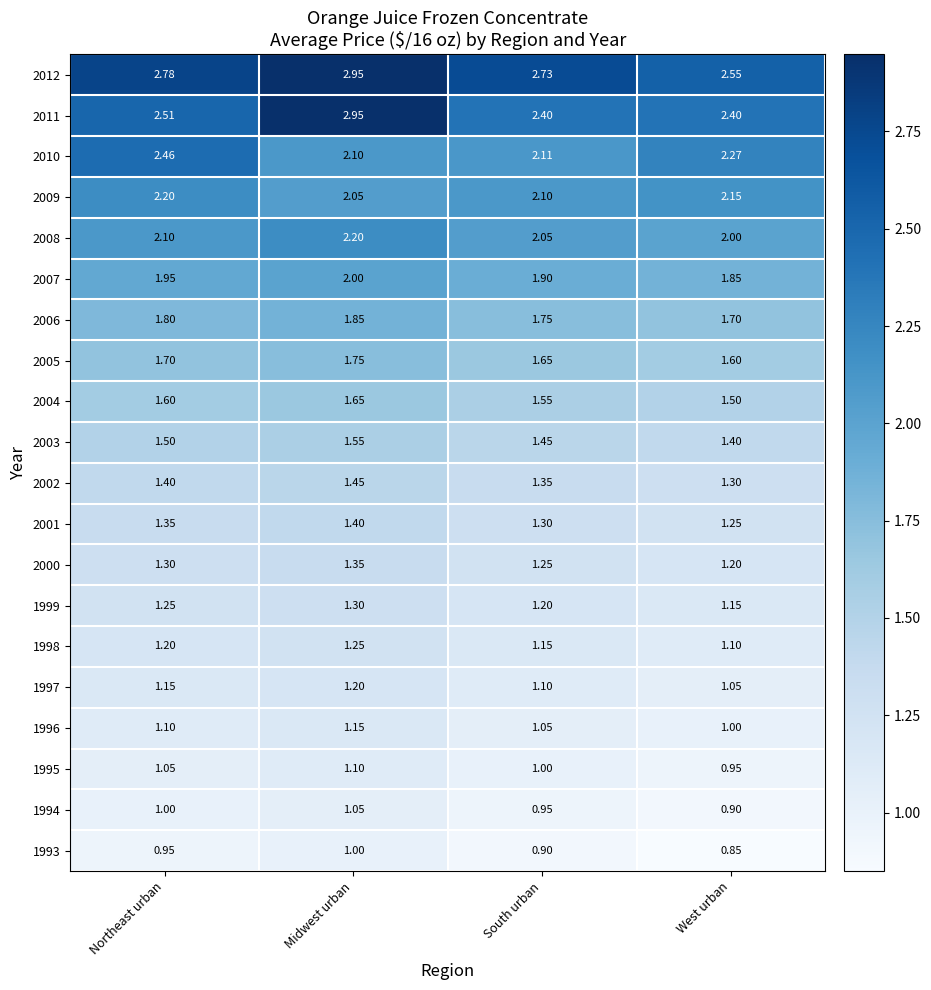

At which label does 2007 reach its peak?

Midwest urban